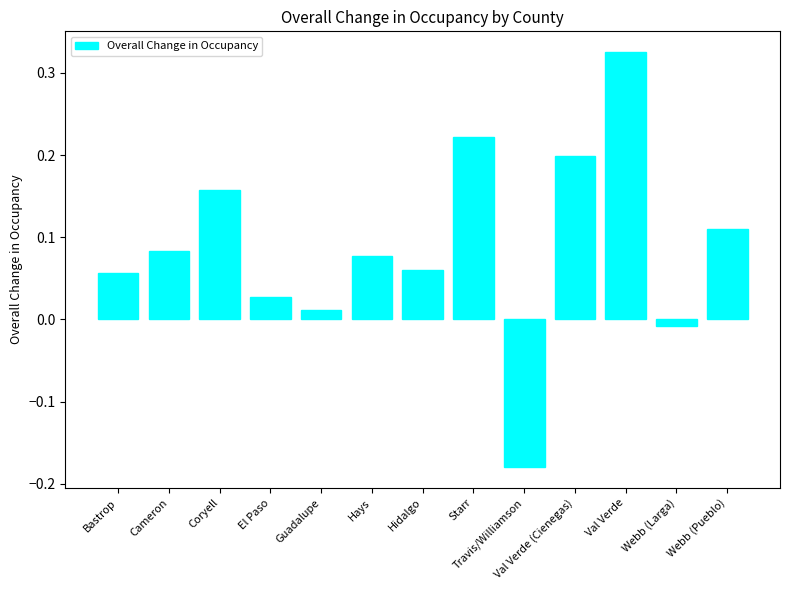

Where does the data first go above 0?

Bastrop